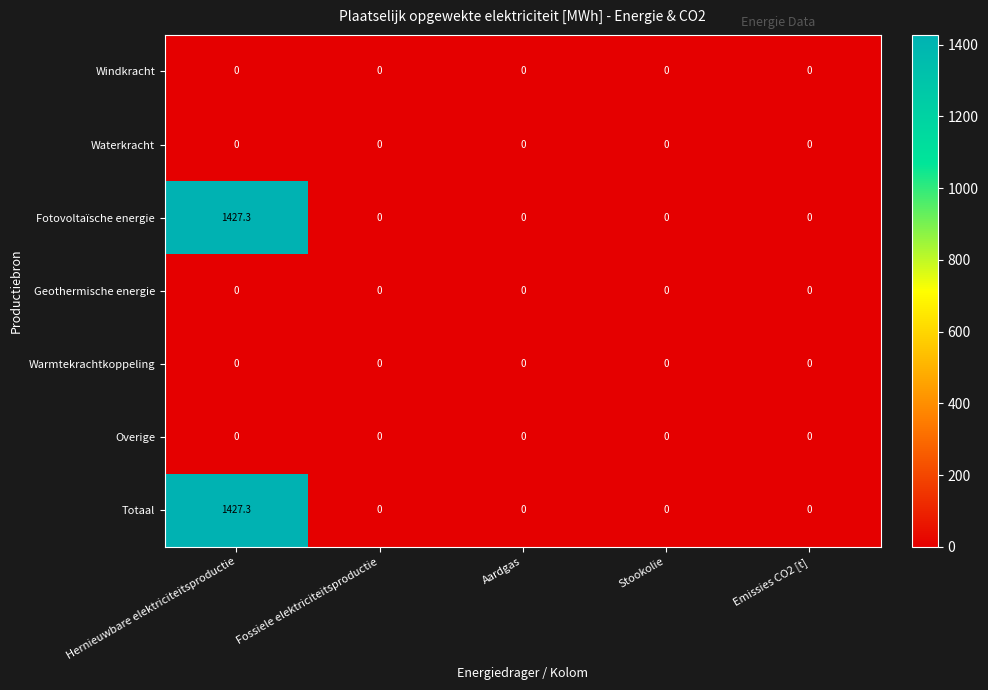

Is the value of Windkracht at Aardgas greater than the value of Totaal at Hernieuwbare elektriciteitsproductie?

No